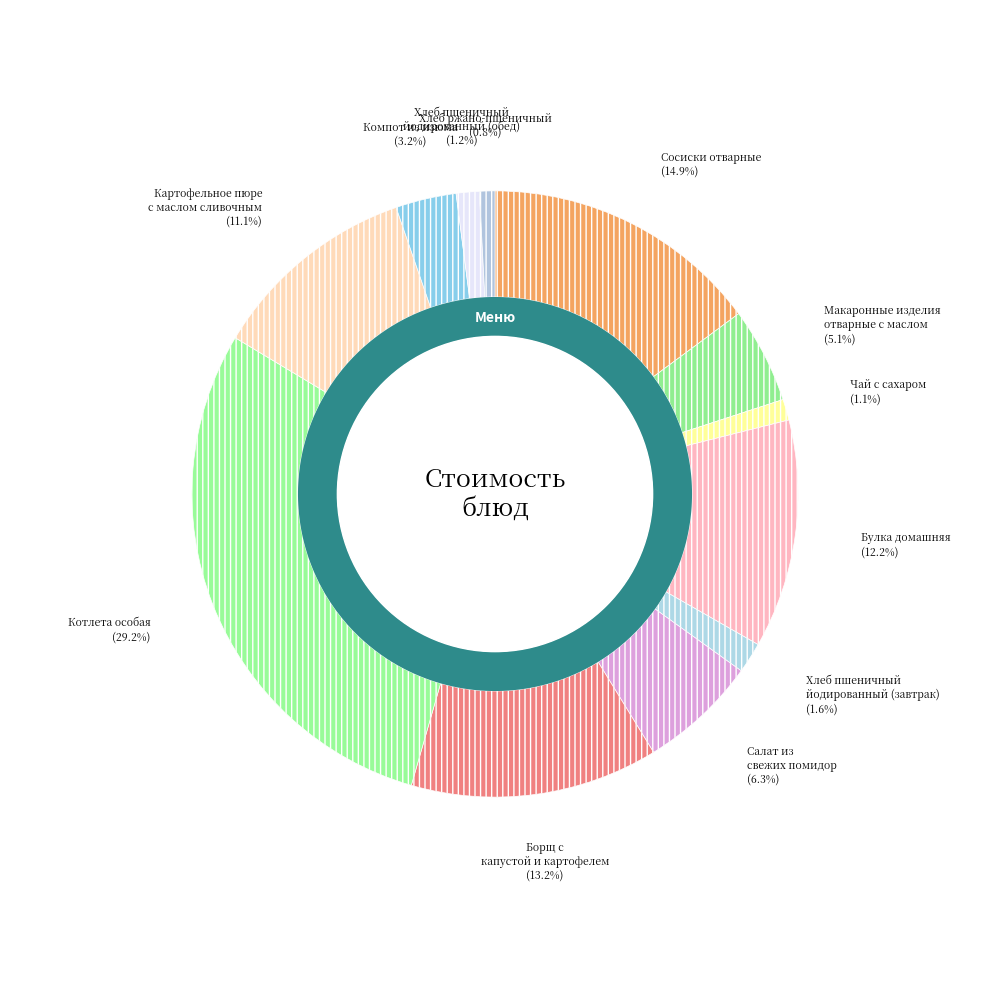

Is there any slice that represents more than half of the pie?

No